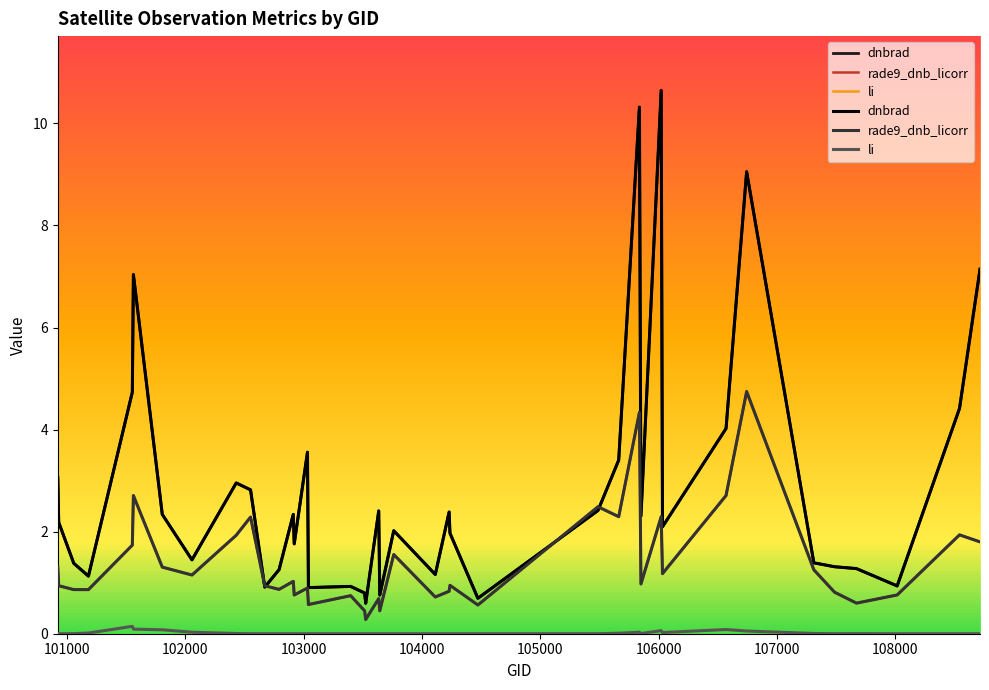

At how many categories does at least one series exceed 1?

32